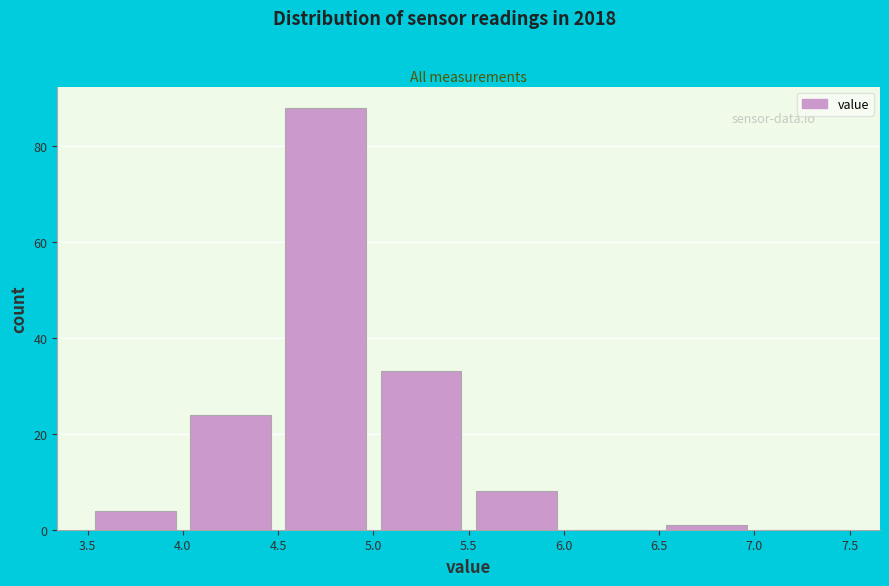

How tall is the bar that spans 4.0 to 4.5 on the x-axis? The values are not printed on the chart, so give them approximately, as read against the axis.

24